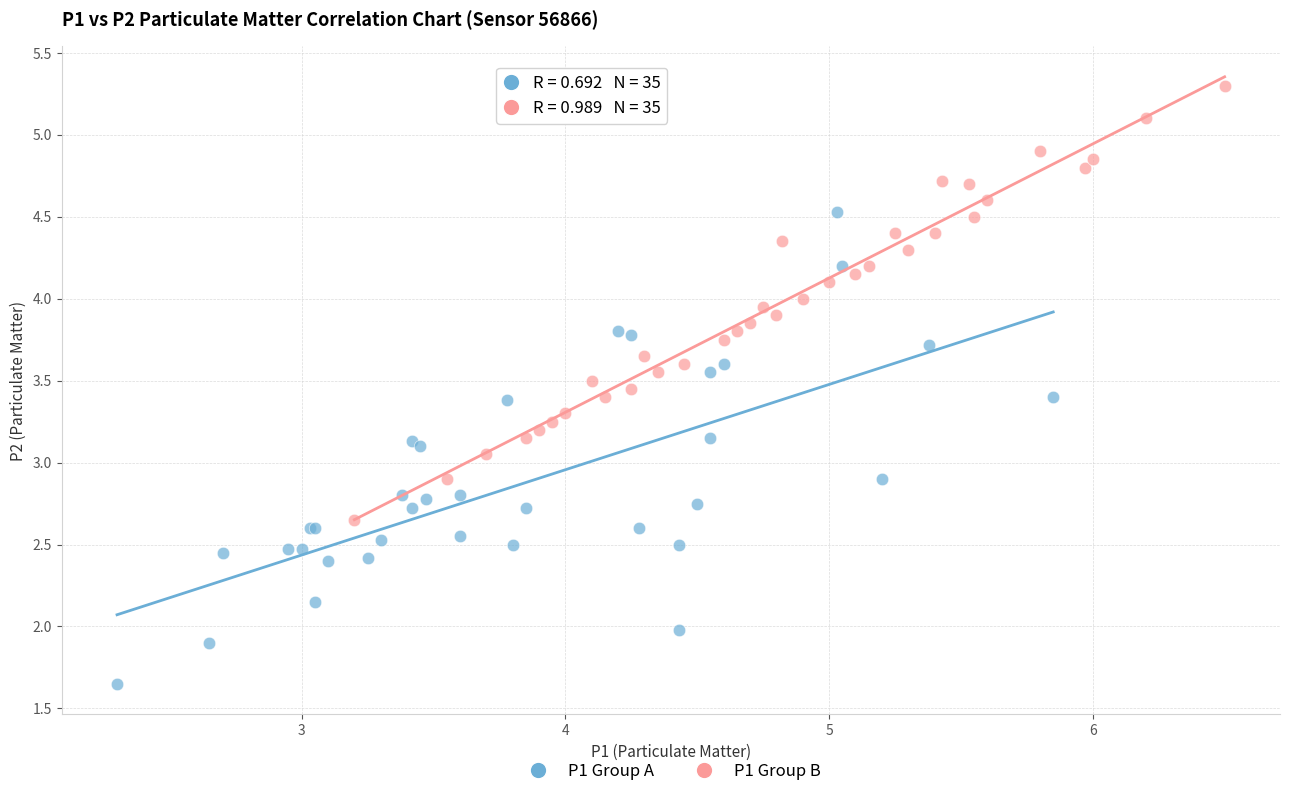

Which series reaches the minimum Y coordinate?

P1 Group A